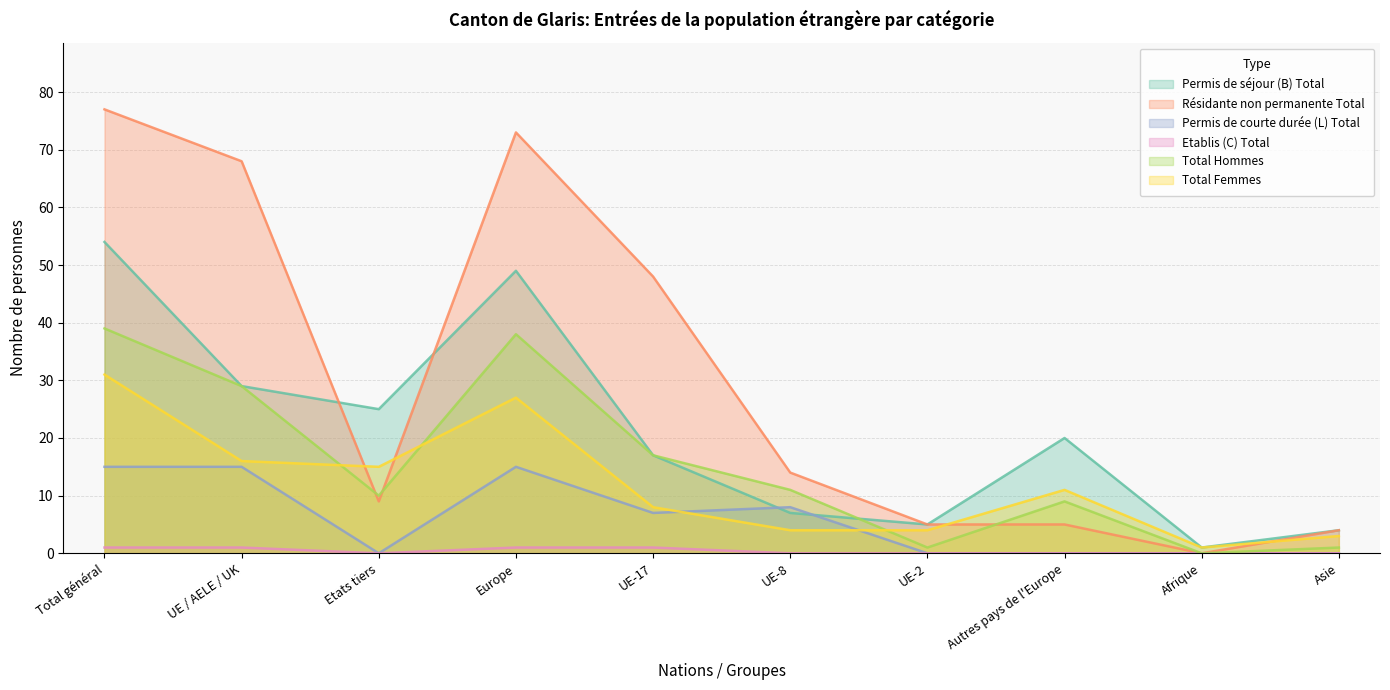

What are all the series names shown in the legend?

Permis de séjour (B) Total, Résidante non permanente Total, Permis de courte durée (L) Total, Etablis (C) Total, Total Hommes, Total Femmes